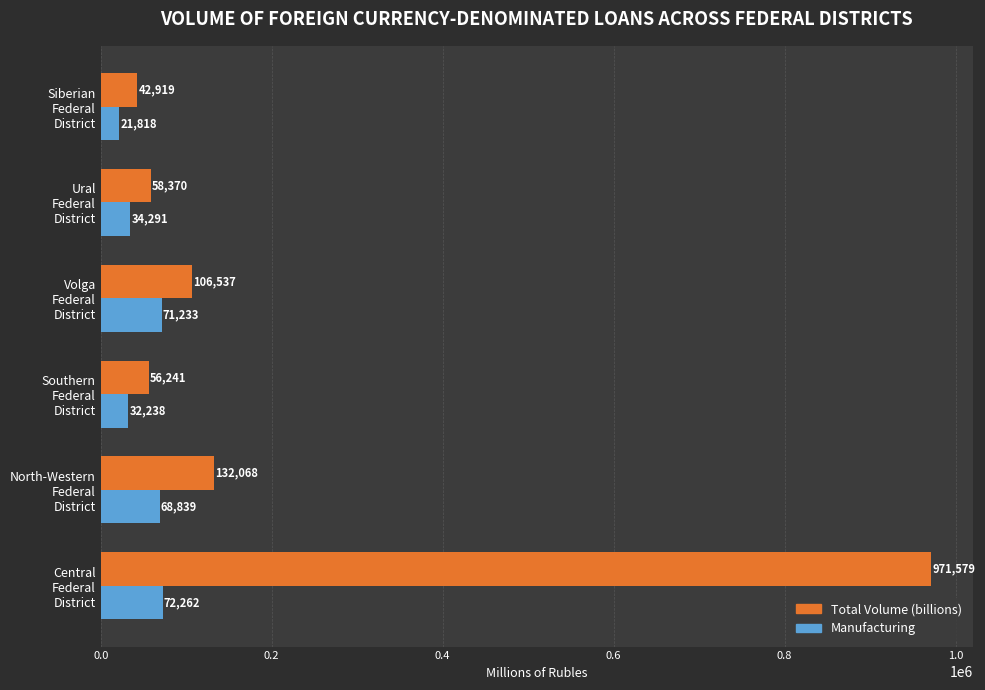

Which series has the largest range (max minus min)?

Total Volume (billions)